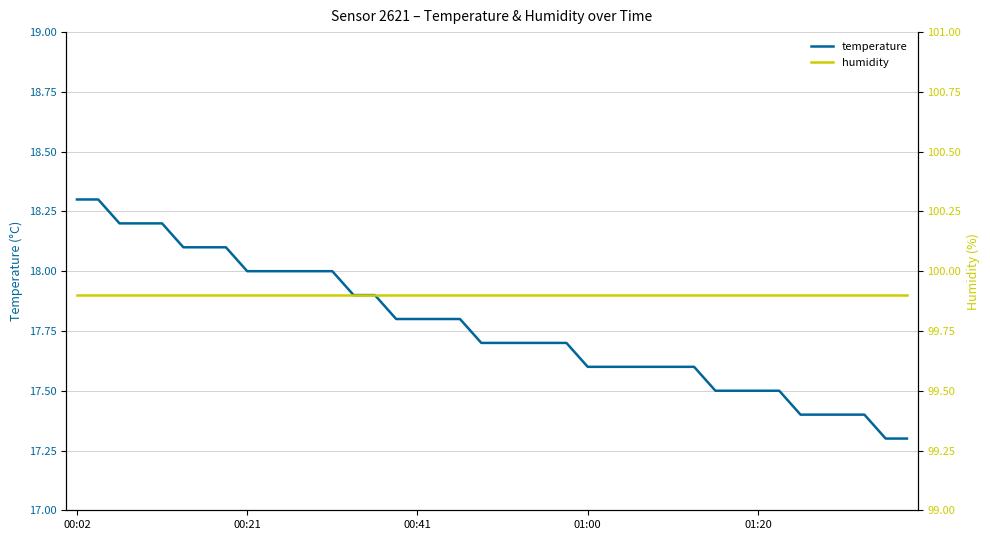

What is the value of the humidity point at the 29th from the left?

99.9